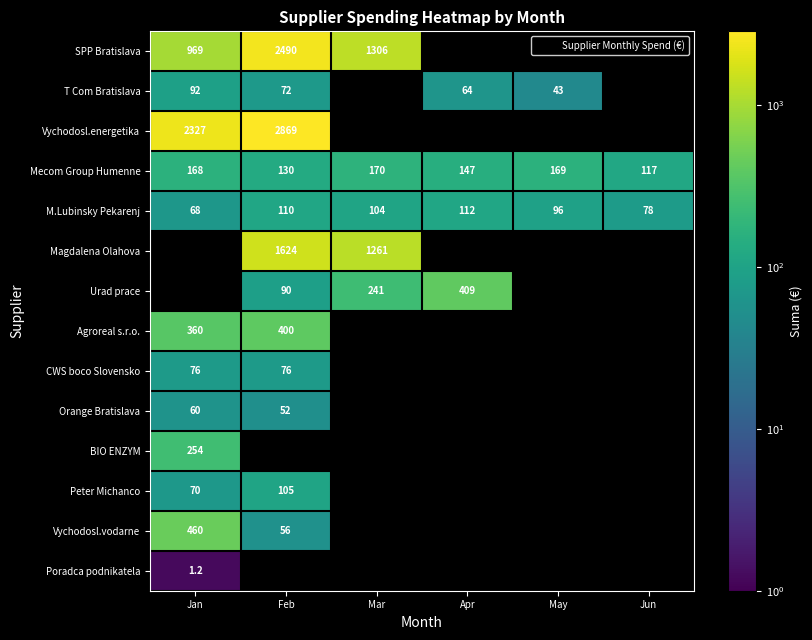

Which series has the largest range (max minus min)?

SPP Bratislava